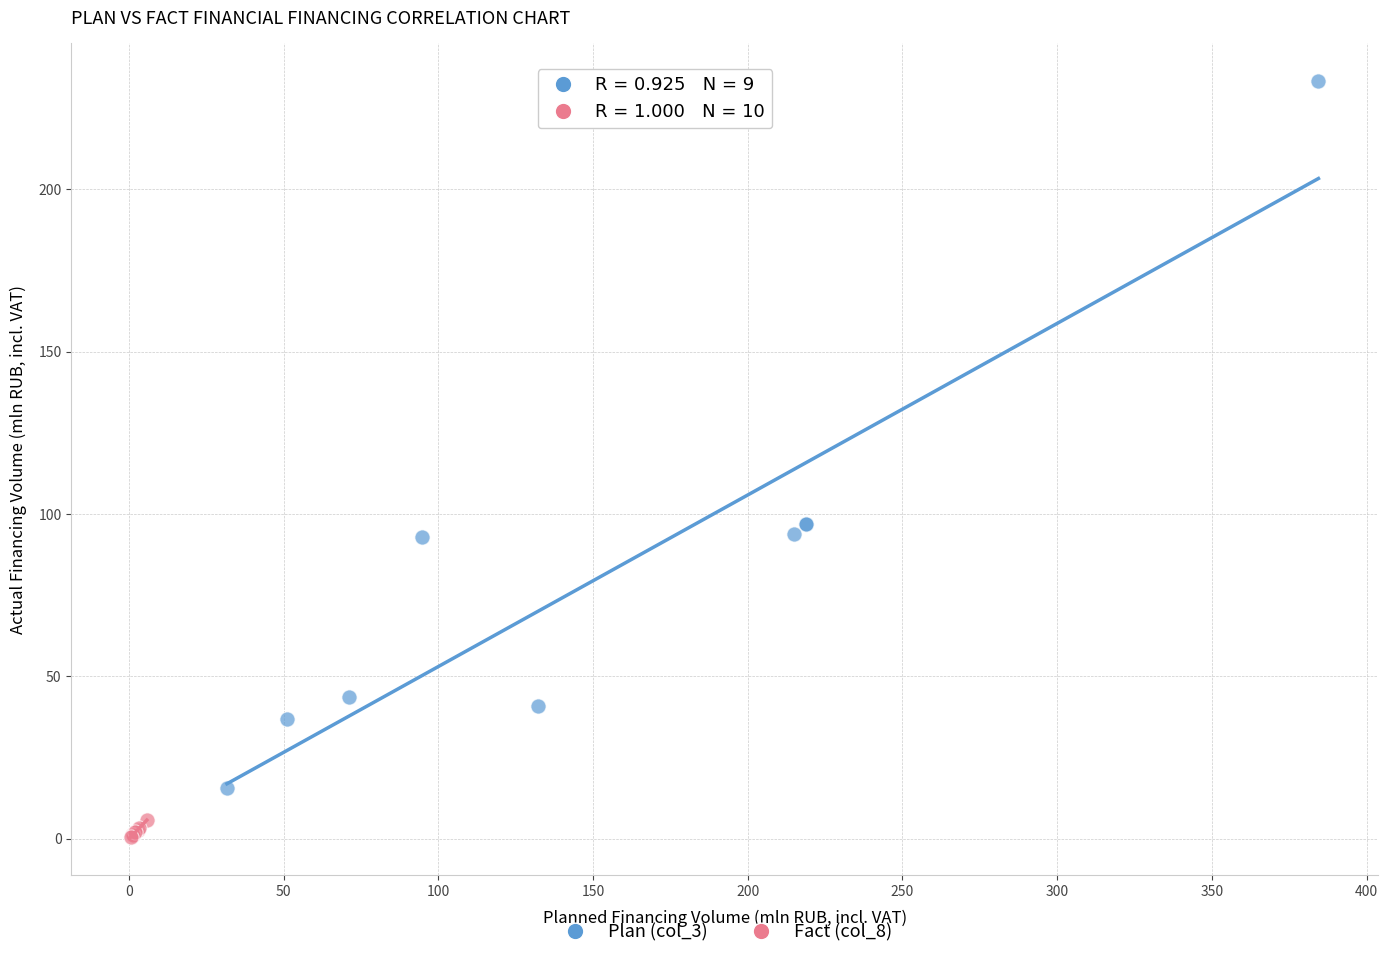

What are all the series names shown in the legend?

Plan (col_3), Fact (col_8)